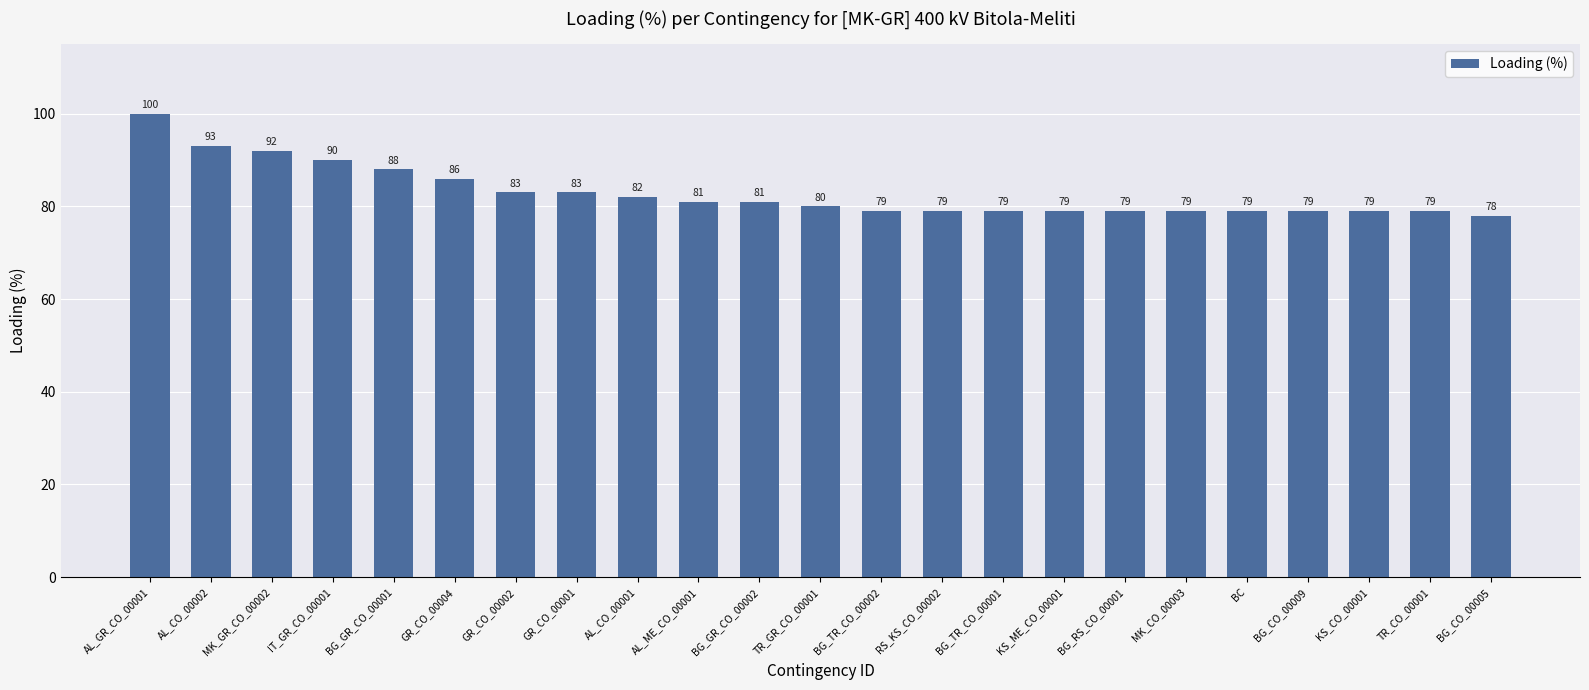

How many distinct data groups are displayed?

1